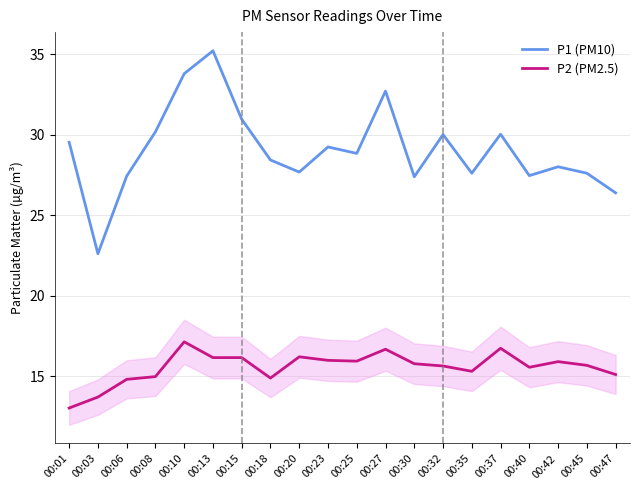

Read the P2 (PM2.5) value at 00:03.

13.7